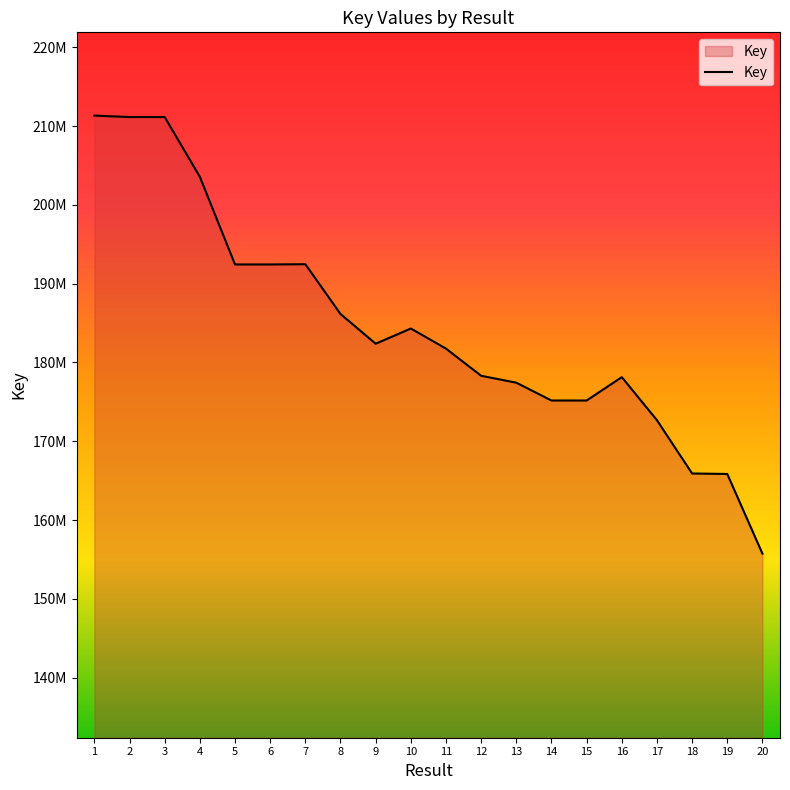

What is the approximate value at 10, to the nearest 100?

184307300